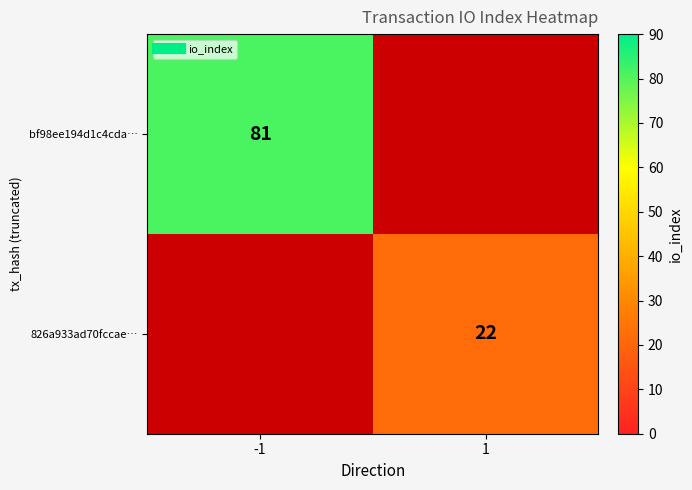

At how many categories does at least one series exceed 51?

1